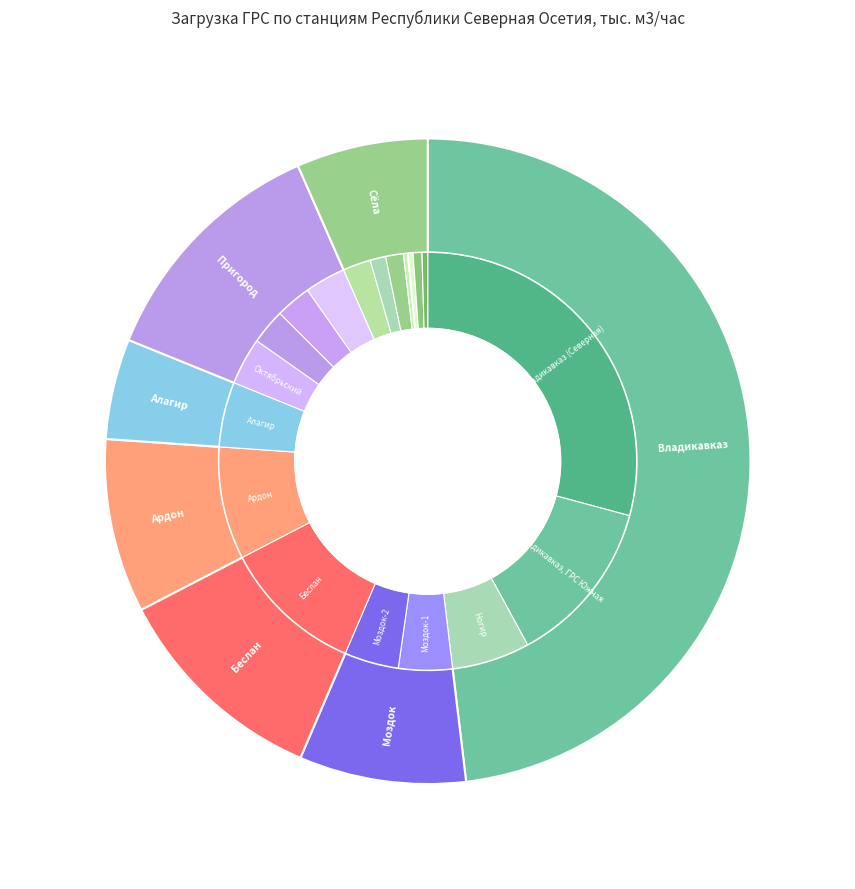

Is there any slice that represents more than half of the pie?

No